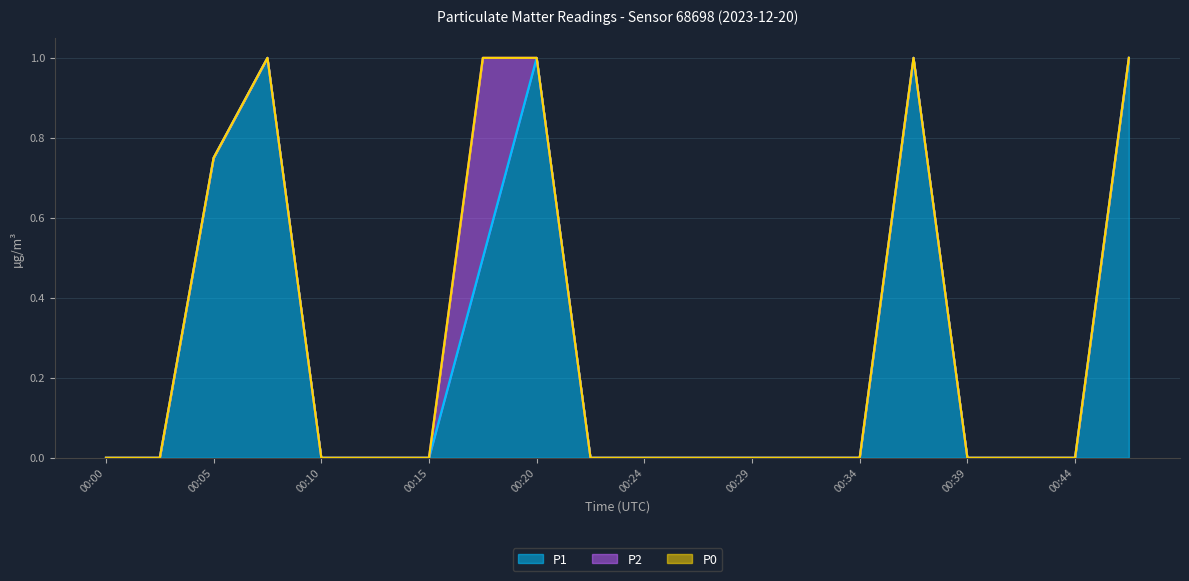

Which category has the lowest value in the P1 series?

00:00